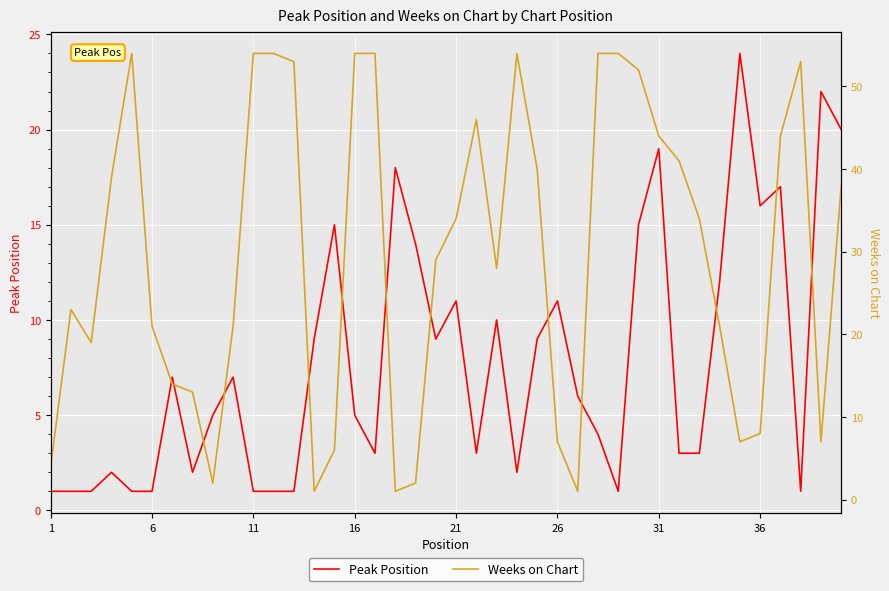

How many values in the Peak Position series exceed 6?

19